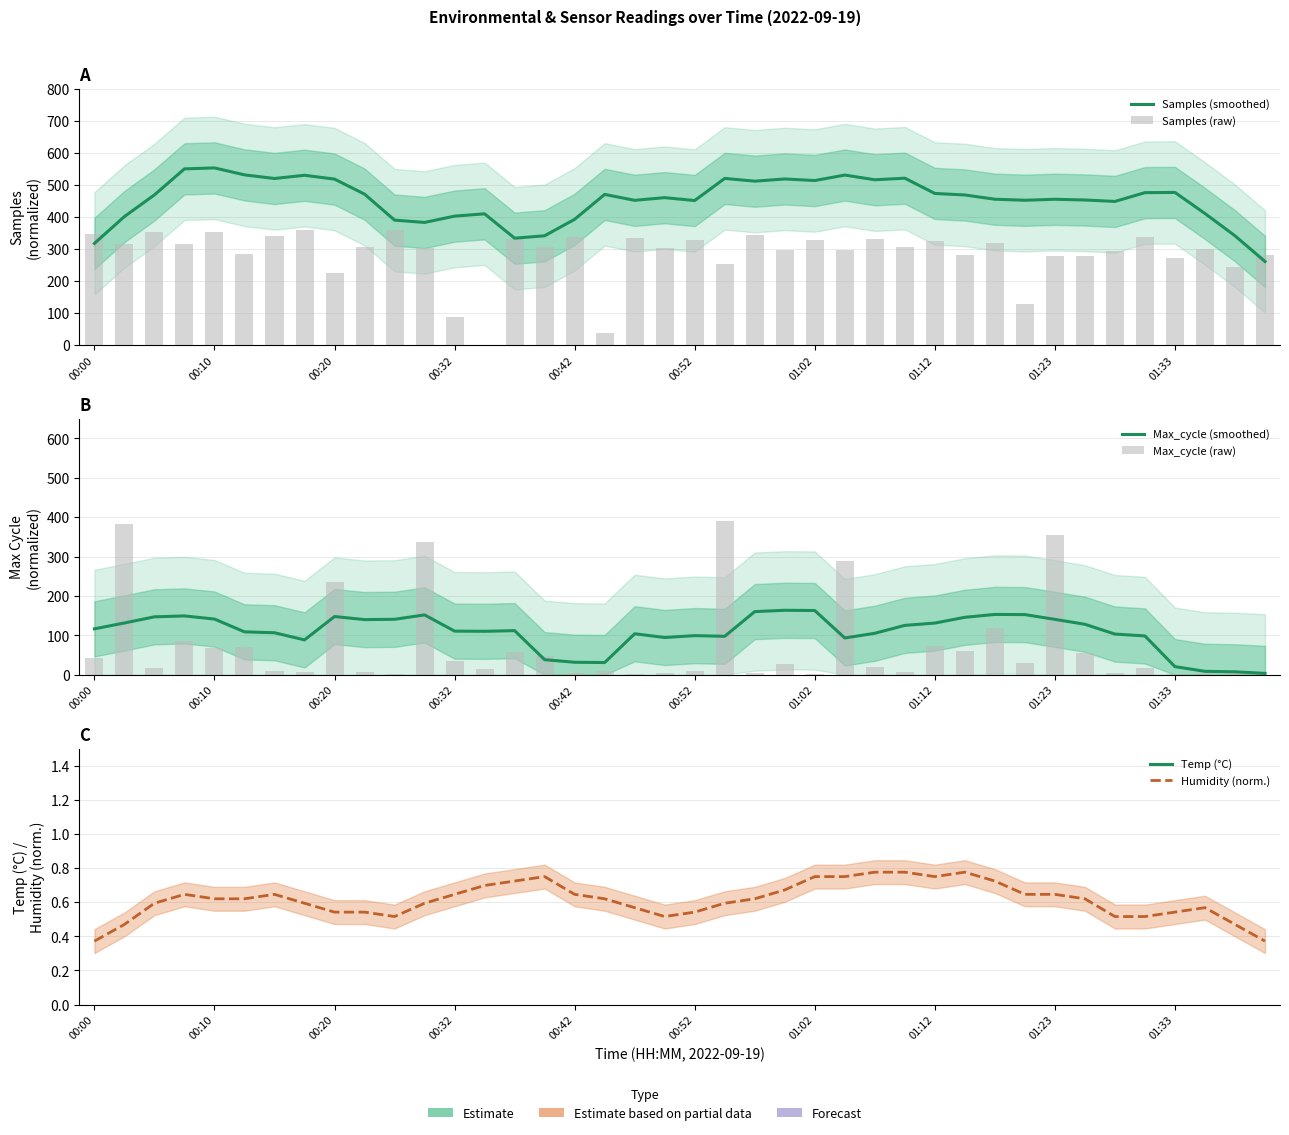

Reading left to right, extract all data points from this chart.

Samples (smoothed): 317.0	400.9	468.6	549.8	552.8	531.1	519.8	529.9	517.9	470.9	389.7	382.5	402.2	409.4	333.3	340.8	392.4	470.1	451.6	459.9	450.9	520.1	511.4	518.3	513.4	530.5	515.9	520.8	473.1	468.3	455.0	451.9	454.9	452.7	448.1	475.6	476.2	410.4	340.8	260.5
Samples (raw): 347.4	315.5	352.8	315.8	352.5	284.3	341.1	360.0	224.2	305.4	358.0	302.3	87.0	0.0	329.8	306.9	335.7	38.1	333.9	303.4	326.4	252.4	341.7	297.9	328.7	297.6	332.2	305.8	324.4	280.1	318.5	128.4	277.6	276.3	292.5	337.1	270.7	299.5	243.7	280.4
Max_cycle (smoothed): 116.5	131.5	147.0	149.3	141.4	108.9	106.6	88.5	147.8	140.0	140.8	151.9	110.7	110.3	111.9	38.3	31.7	31.0	104.0	94.6	99.3	97.6	160.3	163.7	163.0	93.3	105.2	125.4	131.2	145.8	153.1	152.7	140.6	128.1	103.3	98.5	20.6	8.7	7.5	3.5
Max_cycle (raw): 43.0	383.8	18.0	85.4	68.0	70.8	10.4	6.9	235.9	7.6	2.8	338.0	35.4	13.9	57.6	48.6	5.6	10.4	2.8	5.6	10.4	390.0	5.6	27.1	2.8	288.0	20.8	7.6	72.9	59.7	118.7	29.1	354.6	54.1	5.6	18.0	2.8	5.6	7.6	0.0
Temp (°C): 7.5	10.0	12.5	12.5	12.5	12.5	12.5	12.5	12.5	12.5	12.5	12.5	12.5	12.5	12.5	12.5	12.5	12.5	12.5	12.5	12.5	12.5	12.5	12.5	12.5	12.5	12.5	12.5	12.5	12.5	12.5	12.5	12.5	12.5	12.5	12.5	12.5	12.5	10.0	7.5
Humidity (norm.): 0.4	0.5	0.6	0.6	0.6	0.6	0.6	0.6	0.5	0.5	0.5	0.6	0.6	0.7	0.7	0.8	0.6	0.6	0.6	0.5	0.5	0.6	0.6	0.7	0.8	0.8	0.8	0.8	0.8	0.8	0.7	0.6	0.6	0.6	0.5	0.5	0.5	0.6	0.5	0.4